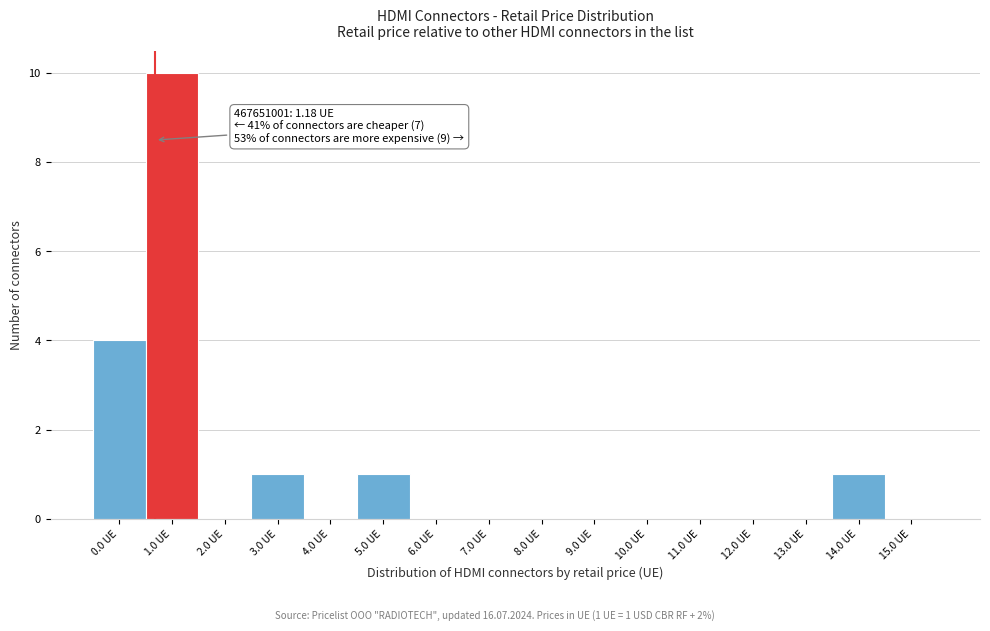

Reading left to right, extract all data points from this chart.

0.0 UE=4	1.0 UE=10	2.0 UE=0	3.0 UE=1	4.0 UE=0	5.0 UE=1	6.0 UE=0	7.0 UE=0	8.0 UE=0	9.0 UE=0	10.0 UE=0	11.0 UE=0	12.0 UE=0	13.0 UE=0	14.0 UE=1	15.0 UE=0